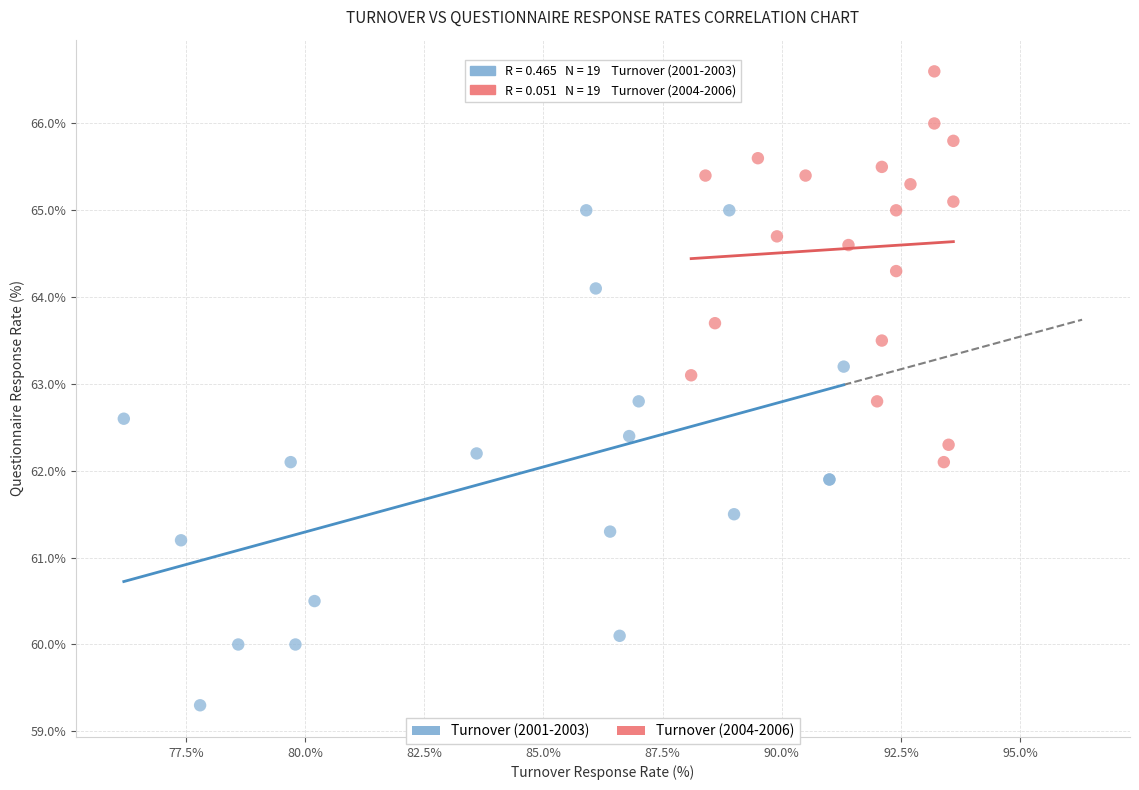

Which series contains the lowest Y value?

Turnover (2001-2003)